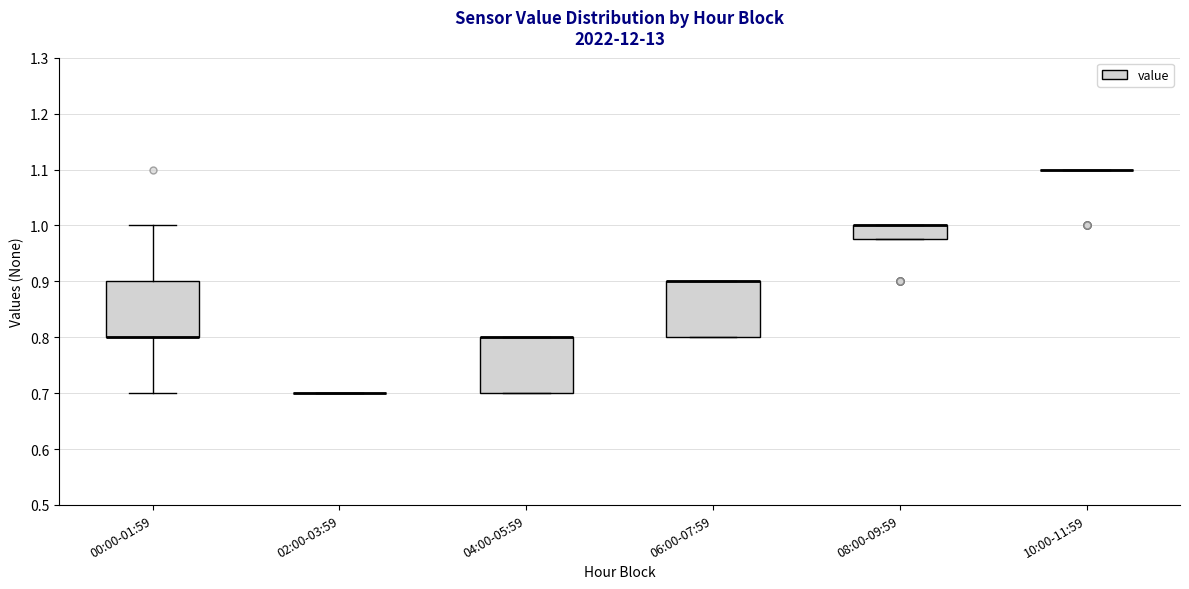

Where does the upper whisker of the box for 00:00-01:59 end on the y-axis? The values are not printed on the chart, so give them approximately, as read against the axis.

1.00